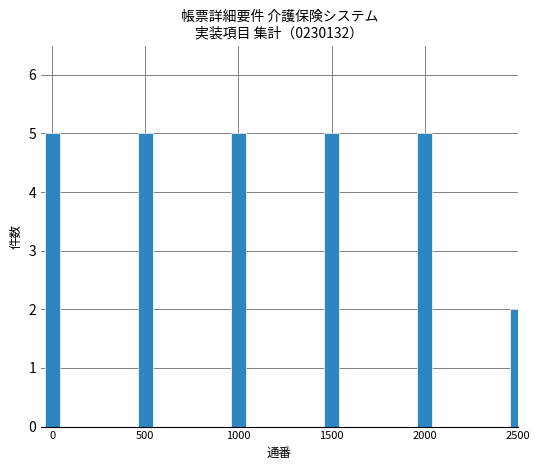

What is the value of the 2nd bar from the left?

5